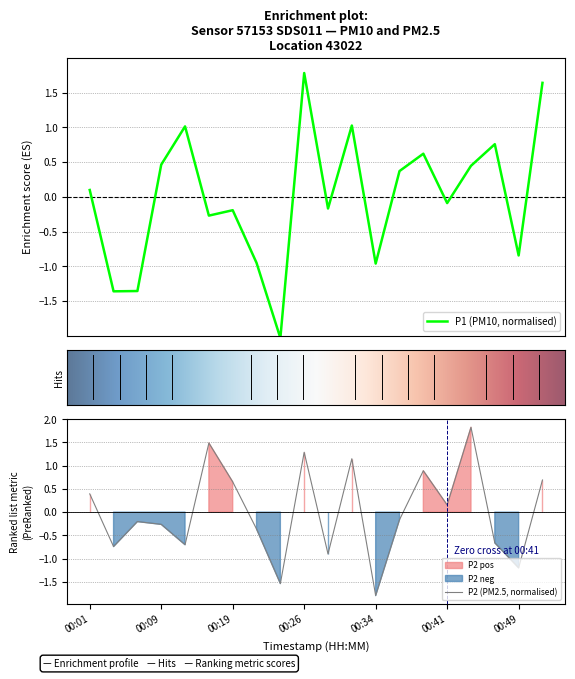

How many positive values does the P2 series have?

9